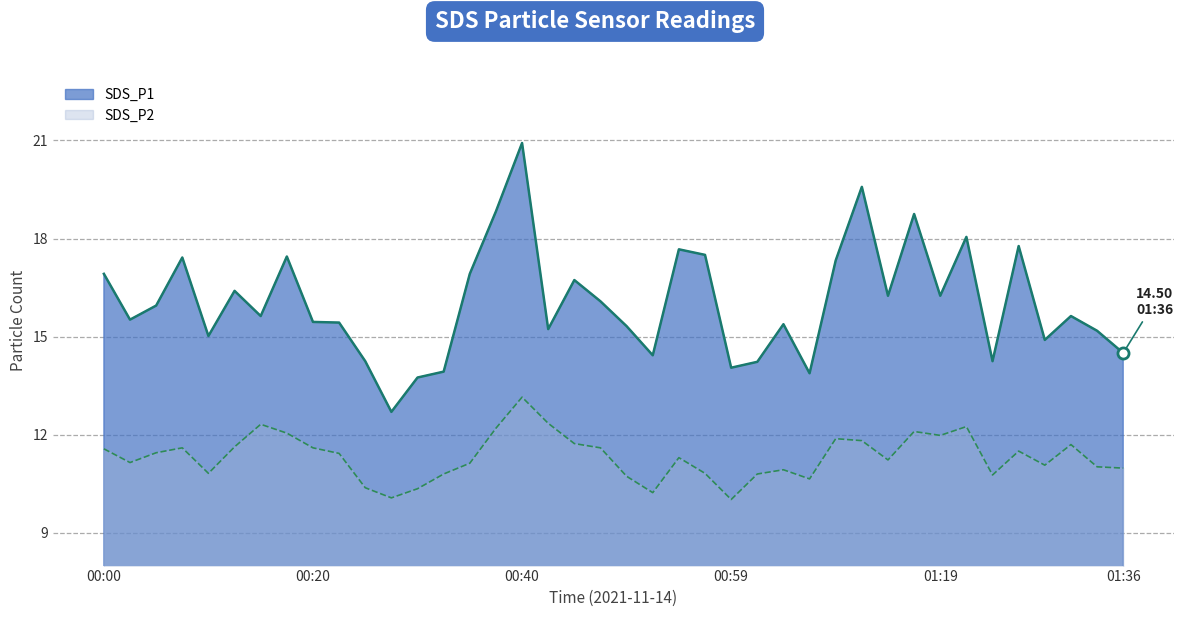

What is the value of the SDS_P2 point at the 38th from the left?

11.7